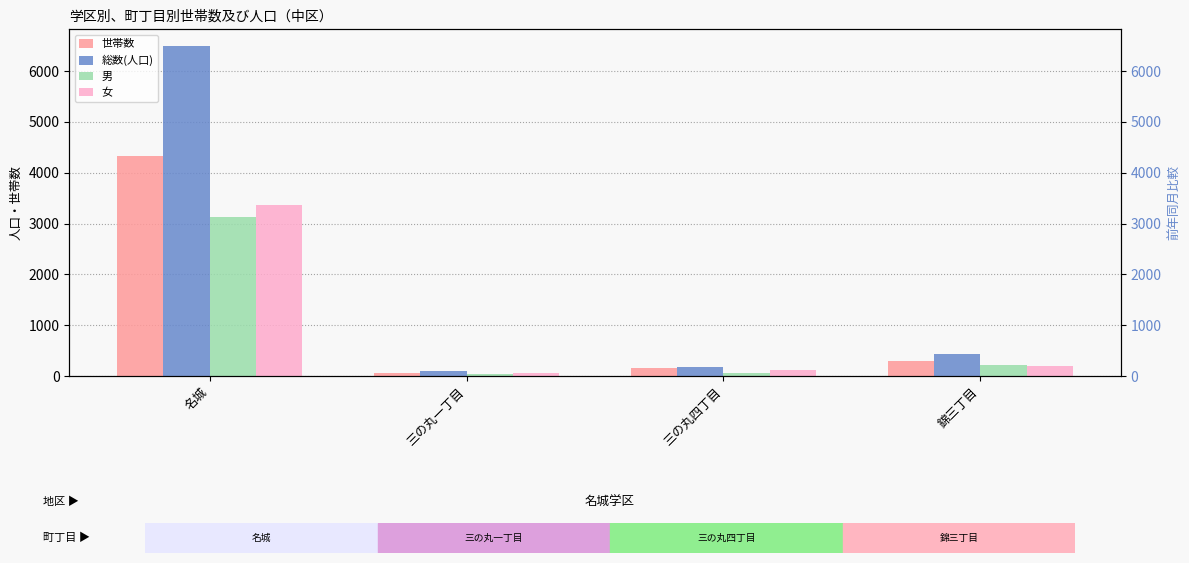

What are all the series names shown in the legend?

世帯数, 総数(人口), 男, 女